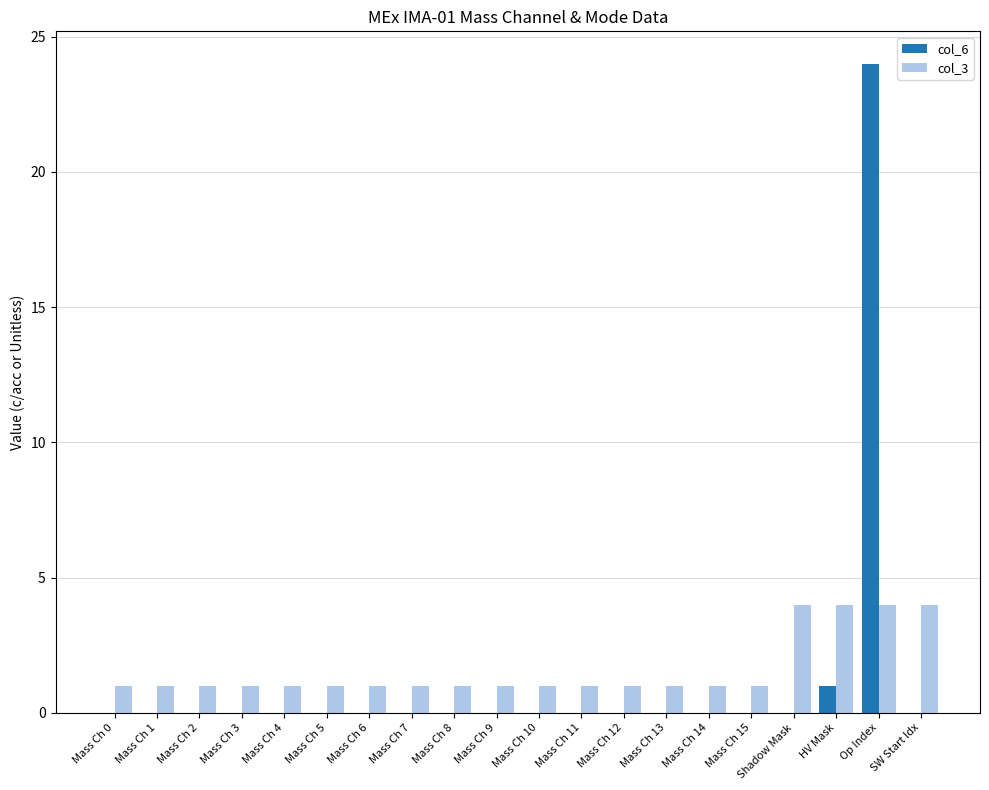

What is the total value across all series at Mass Ch 8?

1